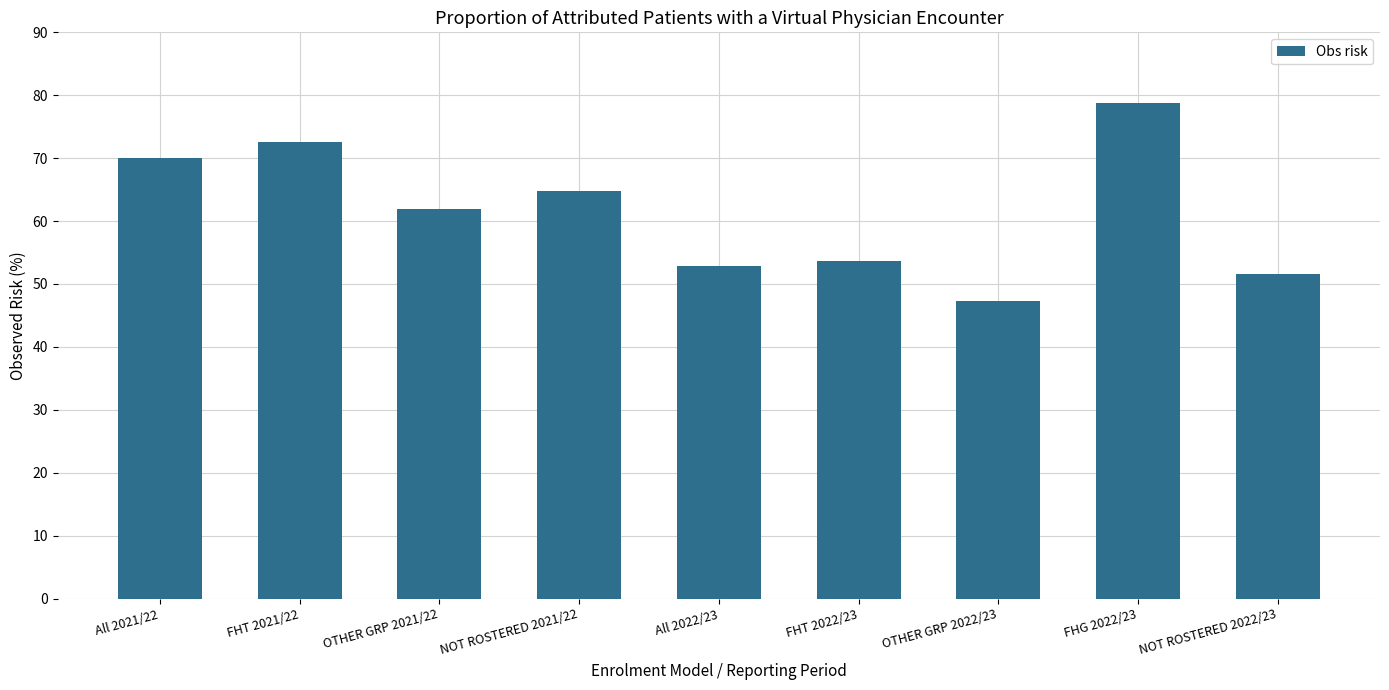

Count the number of values greater than 61.

5